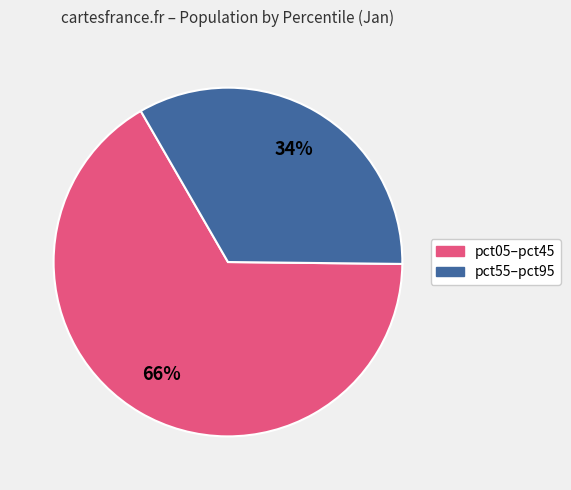

Is there any slice that represents more than half of the pie?

Yes